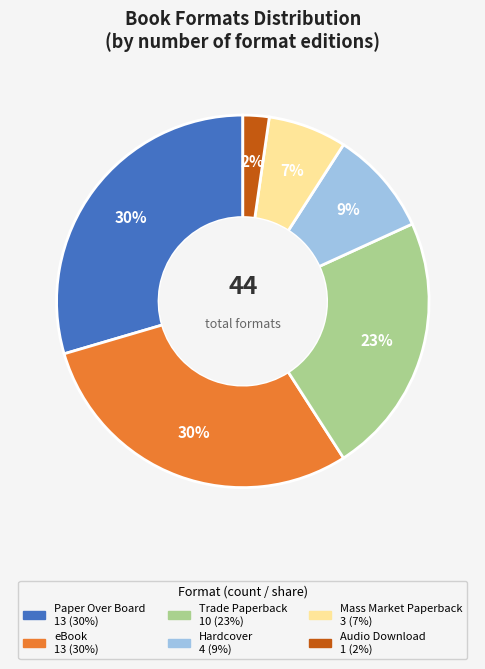

To the nearest percent, what is the average slice percentage?

17%